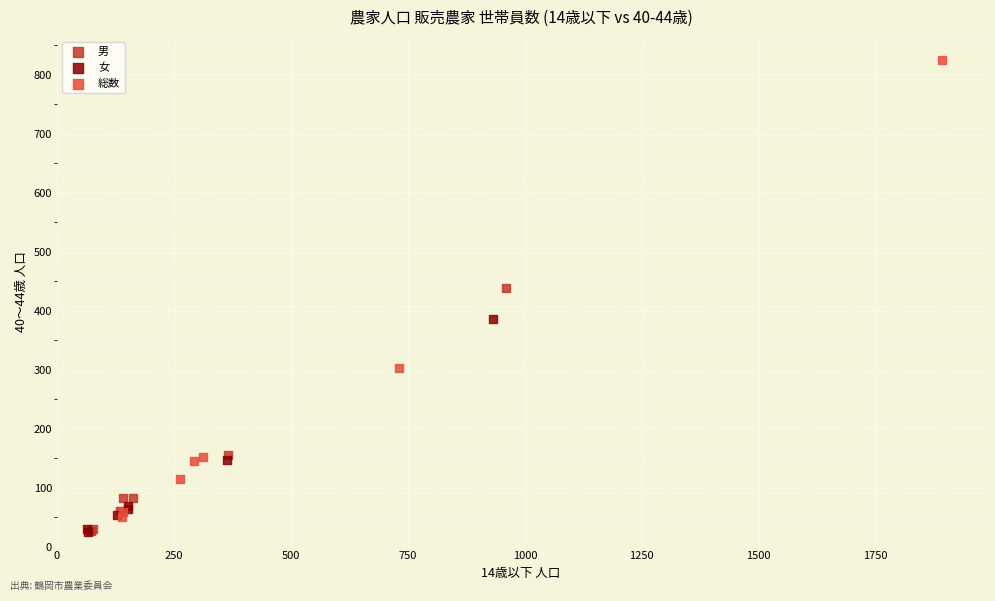

Which series has the largest Y range (max minus min)?

総数